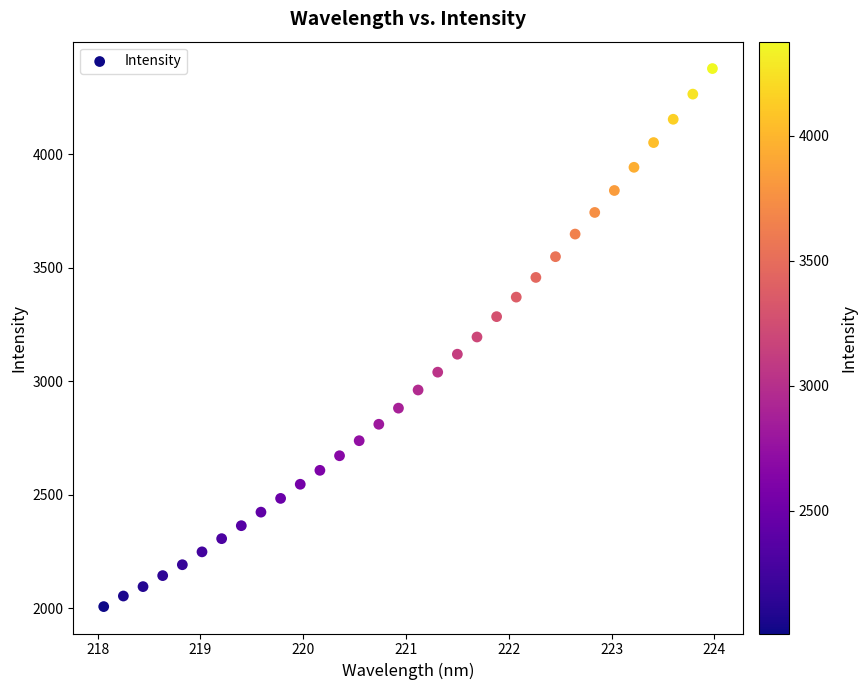

What is the range of X values (max minus min)?

5.9